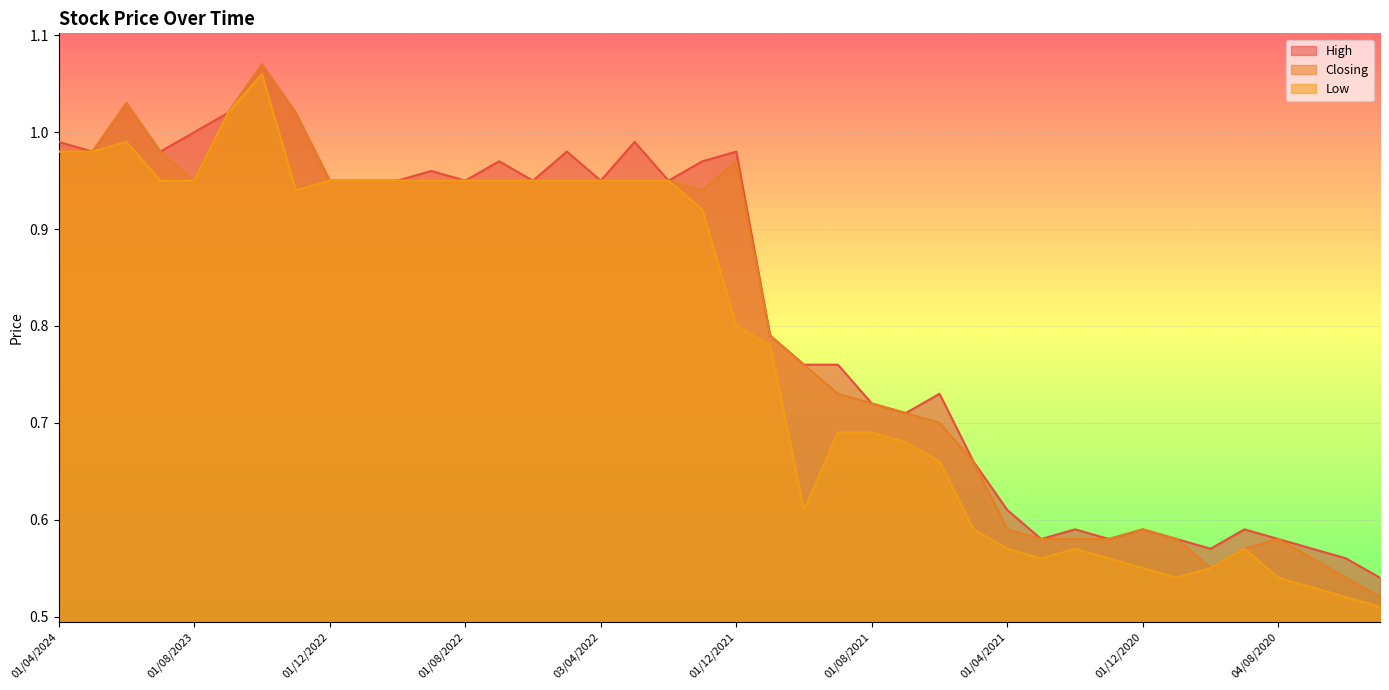

Where is the first local minimum for Low?

02/01/2023